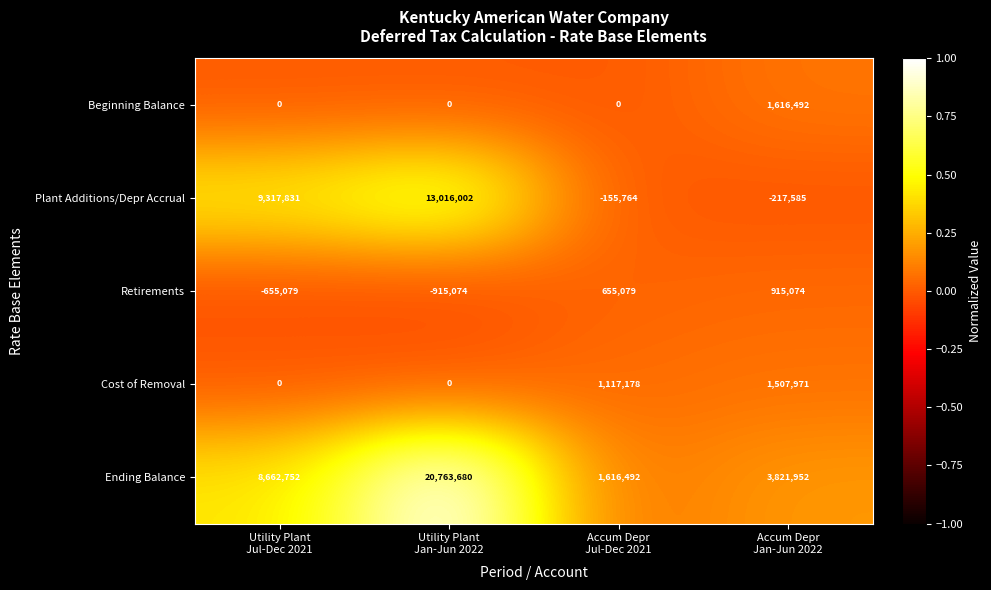

Reading left to right, list all the values displayed in this chart.

Beginning Balance: 0	0	0	1616492
Plant Additions/Depr Accrual: 9317831	13016002	-155764	-217585
Retirements: -655079	-915074	655079	915074
Cost of Removal: 0	0	1117178	1507971
Ending Balance: 8662752	20763680	1616492	3821952